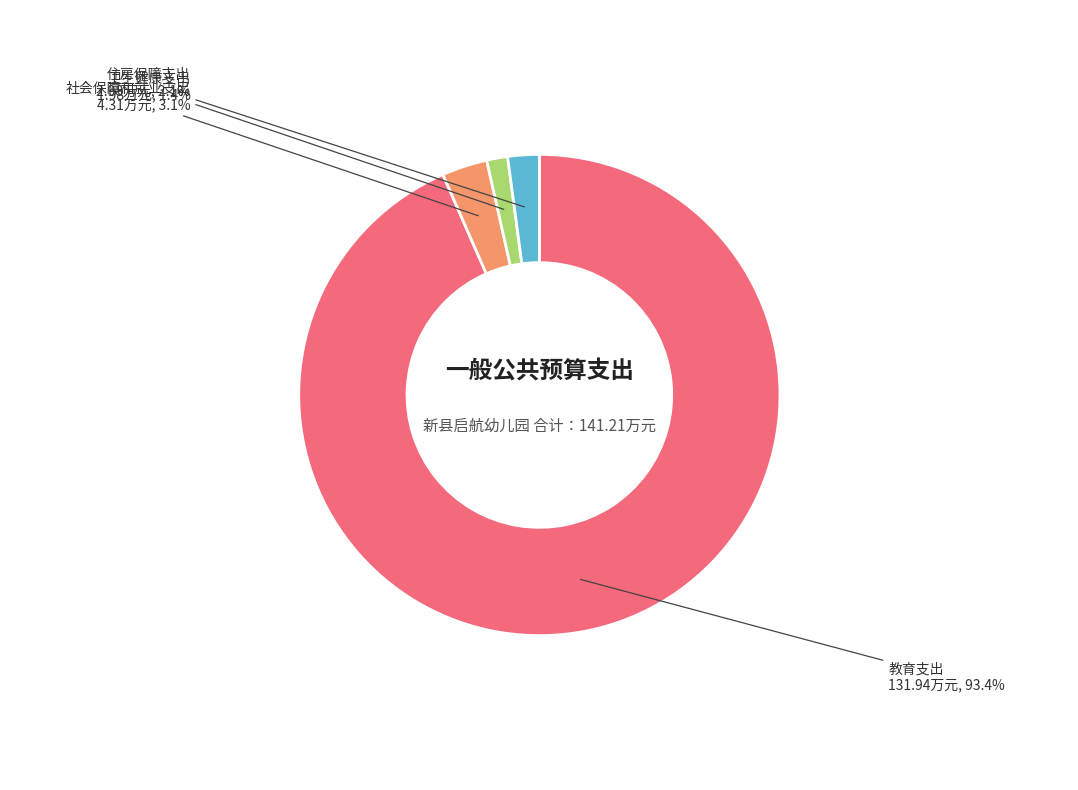

Is the sum of 社会保障和就业支出 and 教育支出 greater than half?

Yes